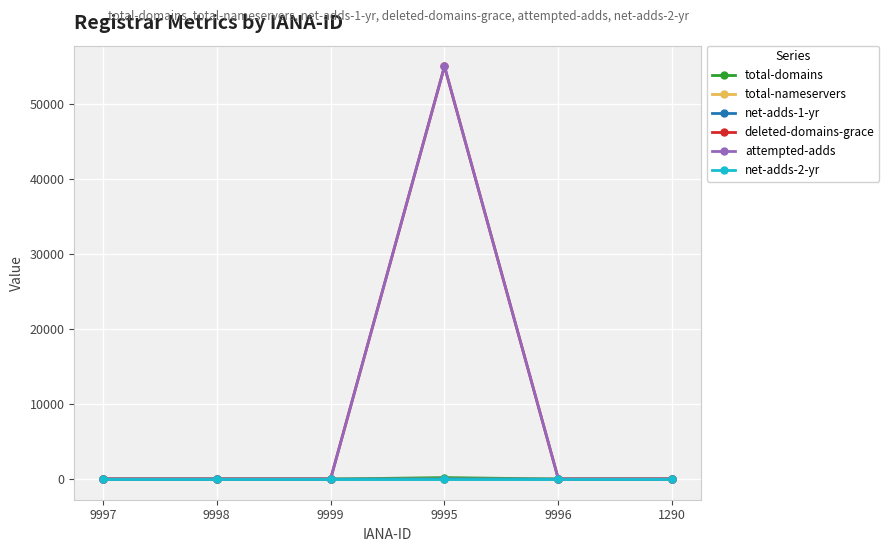

At which category is the sum across all series the highest?

9995